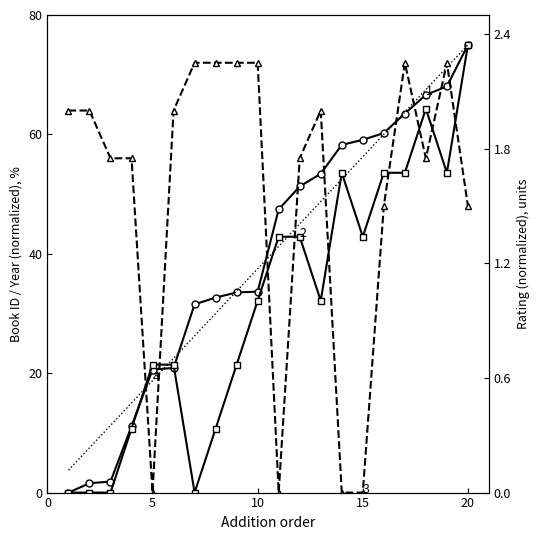

The value of rank_order at 15 is 85.1. True or false?

False